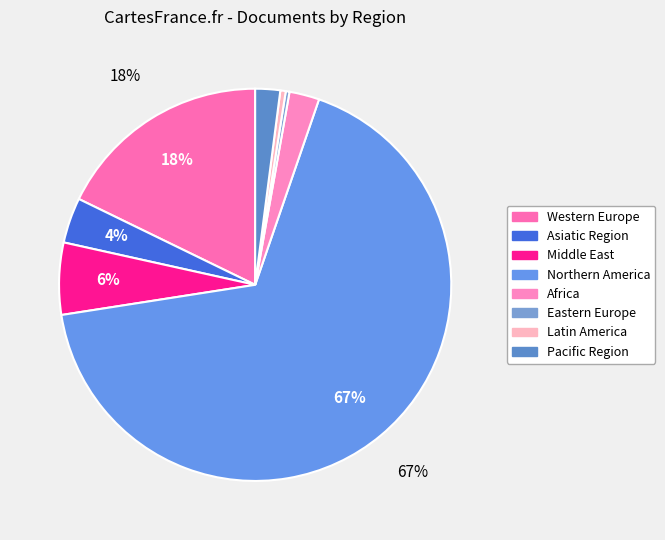

How many slices are in this pie chart?

8